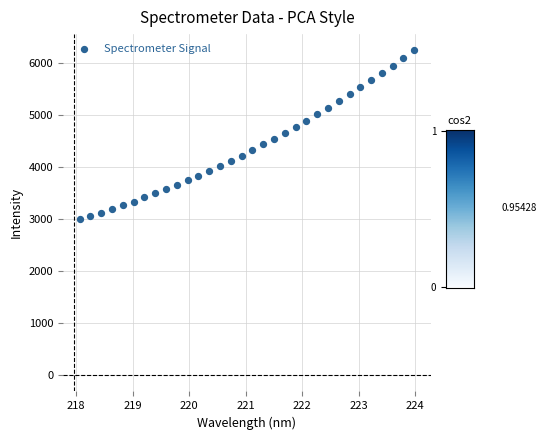

What is the range of X values (max minus min)?

5.9